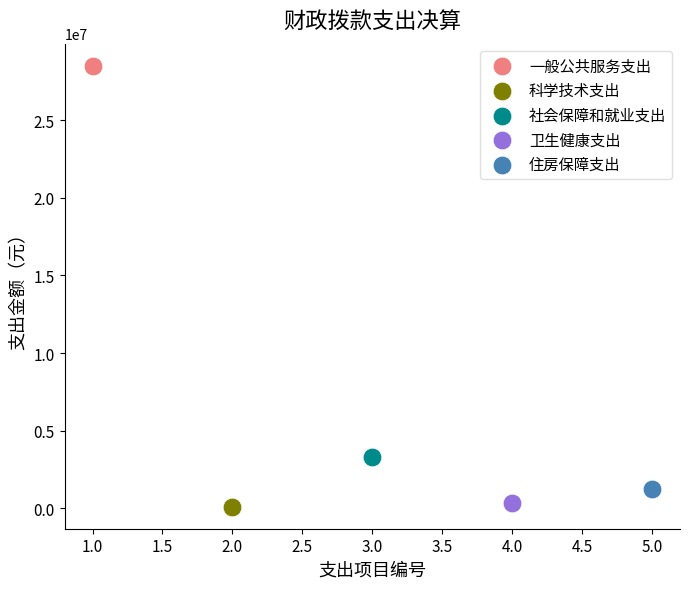

What are all the series names shown in the legend?

一般公共服务支出, 科学技术支出, 社会保障和就业支出, 卫生健康支出, 住房保障支出